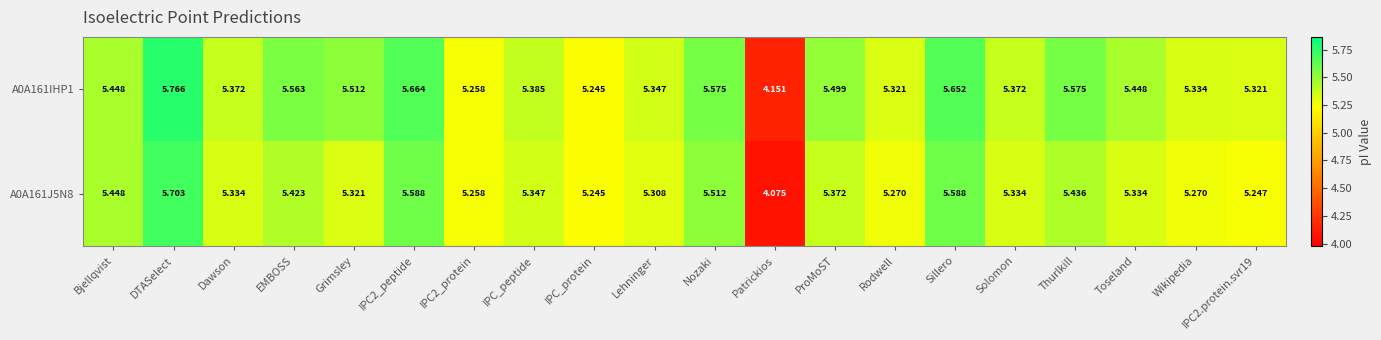

What is the difference between the highest and lowest values at IPC2.protein.svr19?

0.1